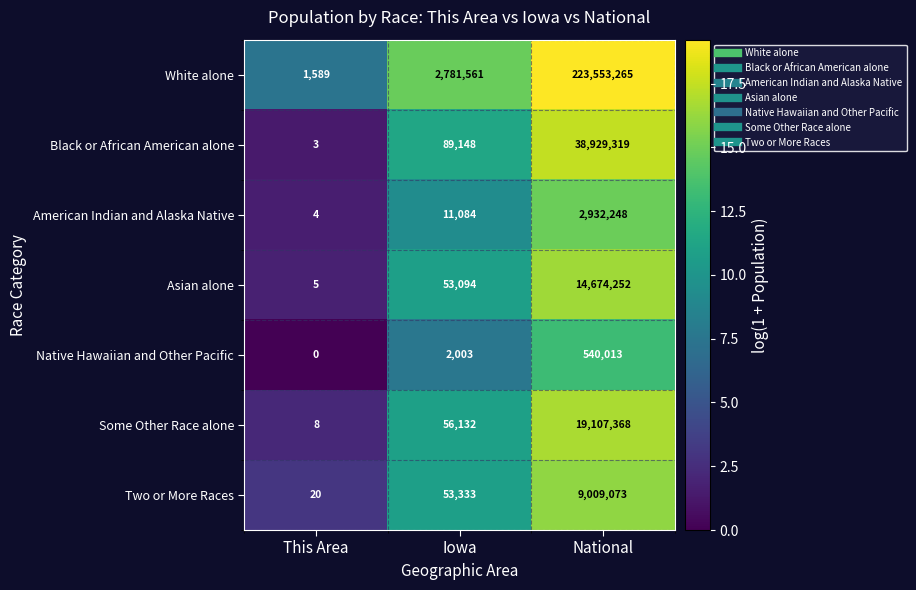

How many categories are shown in the chart?

3